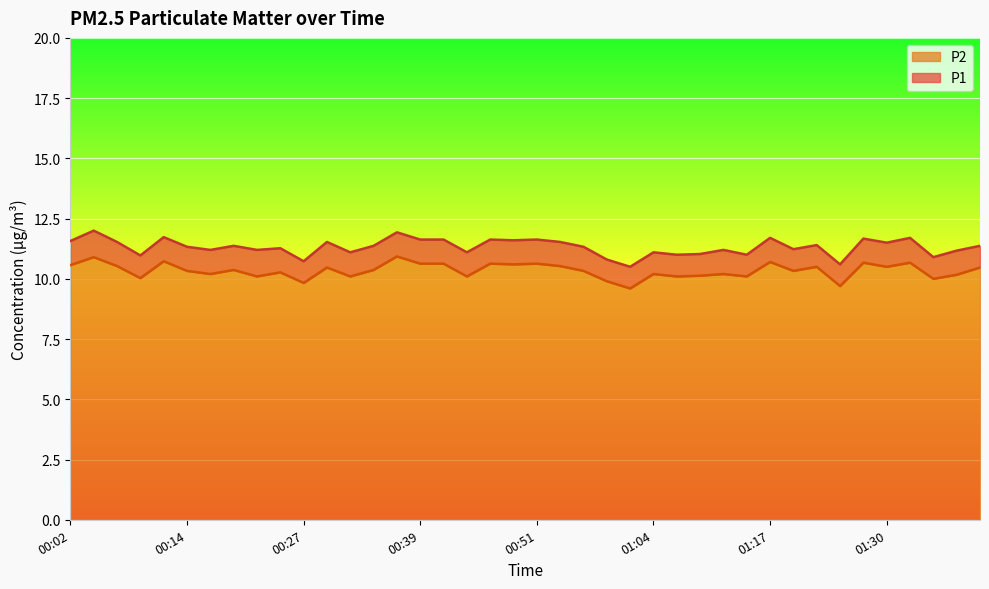

What is the minimum value for P1?

10.5